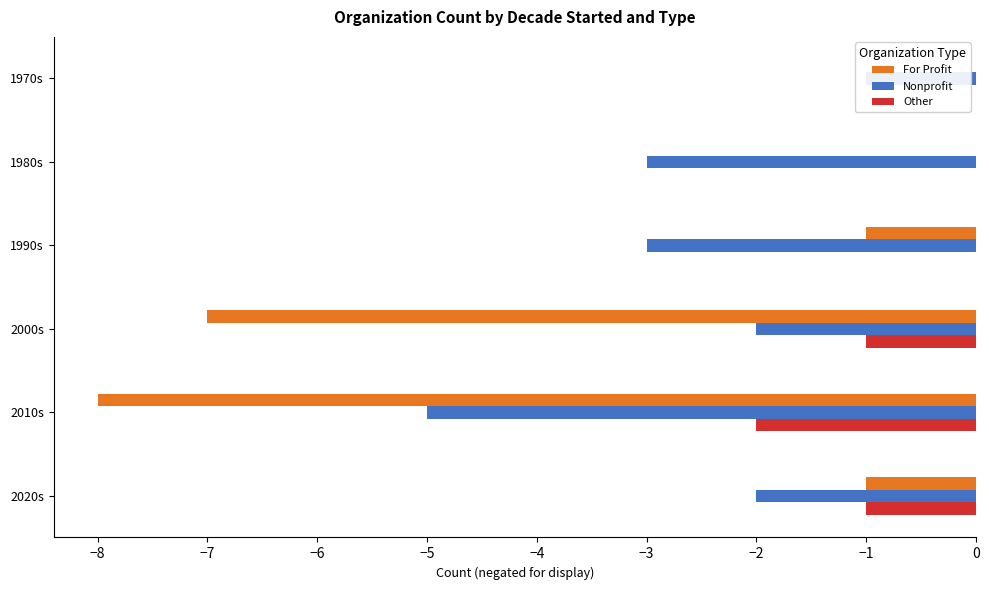

Count the Nonprofit values in the range -3 to -2.

4